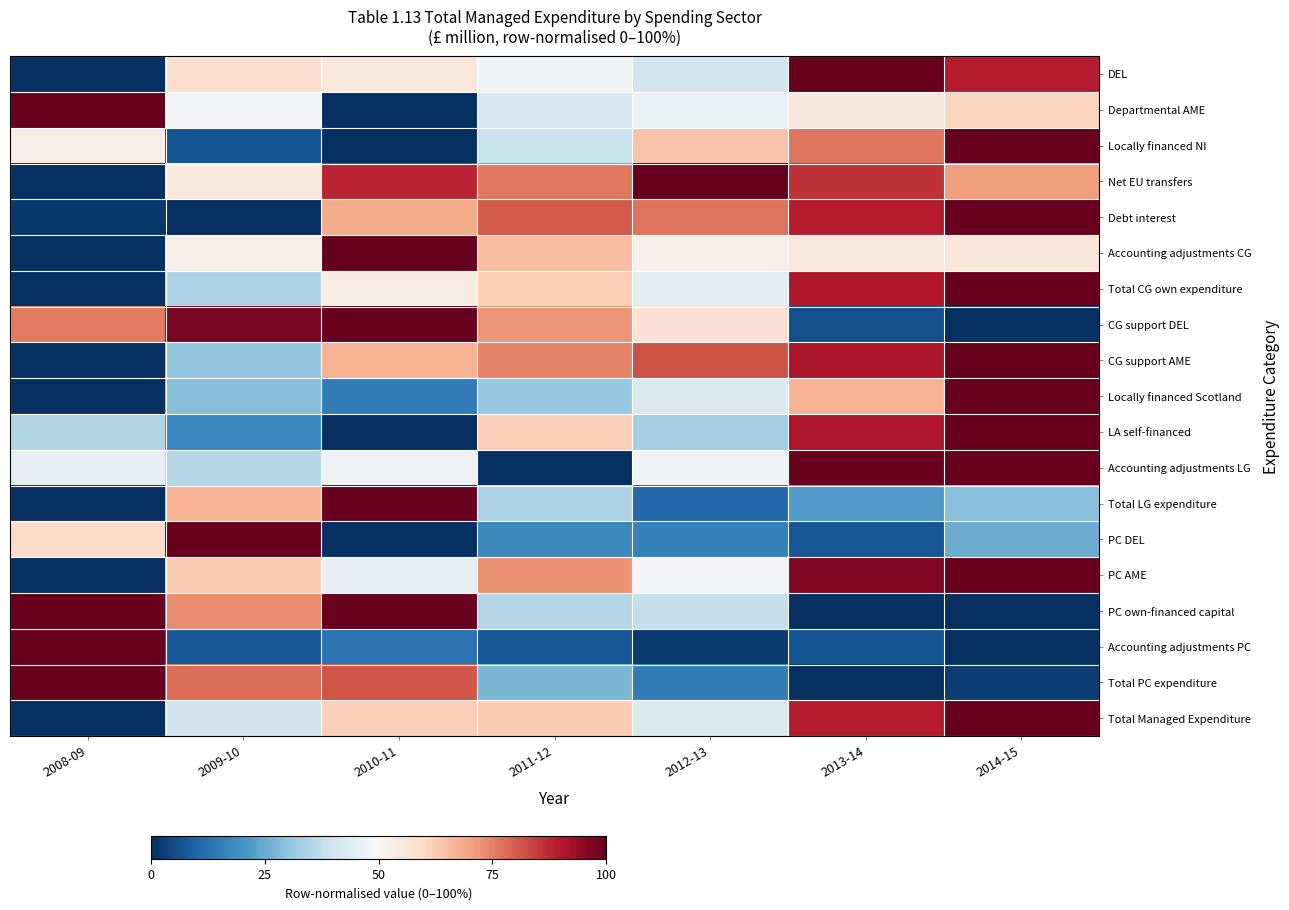

Reading right to left, extract all data points from this chart.

DEL: 2014-15=89.2	2013-14=100.0	2012-13=40.2	2011-12=48.5	2010-11=55.1	2009-10=58.6	2008-09=0.0
Departmental AME: 2014-15=61.1	2013-14=55.8	2012-13=46.7	2011-12=41.3	2010-11=0.0	2009-10=49.0	2008-09=100.0
Locally financed NI: 2014-15=100.0	2013-14=76.7	2012-13=64.3	2011-12=38.8	2010-11=0.0	2009-10=7.0	2008-09=53.5
Net EU transfers: 2014-15=70.9	2013-14=86.2	2012-13=100.0	2011-12=76.5	2010-11=88.2	2009-10=55.3	2008-09=0.0
Debt interest: 2014-15=100.0	2013-14=89.2	2012-13=77.2	2011-12=80.7	2010-11=68.7	2009-10=0.0	2008-09=1.7
Accounting adjustments CG: 2014-15=56.2	2013-14=55.4	2012-13=53.4	2011-12=65.4	2010-11=100.0	2009-10=52.7	2008-09=0.0
Total CG own expenditure: 2014-15=100.0	2013-14=90.0	2012-13=44.5	2011-12=61.8	2010-11=53.5	2009-10=34.4	2008-09=0.0
CG support DEL: 2014-15=0.0	2013-14=6.2	2012-13=57.2	2011-12=72.2	2010-11=100.0	2009-10=97.5	2008-09=75.8
CG support AME: 2014-15=100.0	2013-14=90.8	2012-13=82.0	2011-12=74.9	2010-11=67.3	2009-10=30.5	2008-09=0.0
Locally financed Scotland: 2014-15=100.0	2013-14=67.3	2012-13=42.8	2011-12=31.2	2010-11=15.0	2009-10=28.8	2008-09=0.0
LA self-financed: 2014-15=100.0	2013-14=90.4	2012-13=33.0	2011-12=62.0	2010-11=0.0	2009-10=17.5	2008-09=35.1
Accounting adjustments LG: 2014-15=100.0	2013-14=99.3	2012-13=48.4	2011-12=0.0	2010-11=48.4	2009-10=35.8	2008-09=44.9
Total LG expenditure: 2014-15=29.2	2013-14=21.8	2012-13=10.6	2011-12=34.6	2010-11=100.0	2009-10=67.5	2008-09=0.0
PC DEL: 2014-15=25.4	2013-14=7.1	2012-13=16.0	2011-12=18.0	2010-11=0.0	2009-10=100.0	2008-09=59.5
PC AME: 2014-15=100.0	2013-14=96.1	2012-13=49.3	2011-12=72.3	2010-11=46.0	2009-10=62.9	2008-09=0.0
PC own-financed capital: 2014-15=0.2	2013-14=0.0	2012-13=38.2	2011-12=35.8	2010-11=99.3	2009-10=73.7	2008-09=100.0
Accounting adjustments PC: 2014-15=0.0	2013-14=6.7	2012-13=2.0	2011-12=7.1	2010-11=13.3	2009-10=8.1	2008-09=100.0
Total PC expenditure: 2014-15=2.5	2013-14=0.0	2012-13=15.0	2011-12=27.3	2010-11=81.6	2009-10=77.9	2008-09=100.0
Total Managed Expenditure: 2014-15=100.0	2013-14=89.2	2012-13=42.6	2011-12=62.8	2010-11=62.1	2009-10=39.8	2008-09=0.0